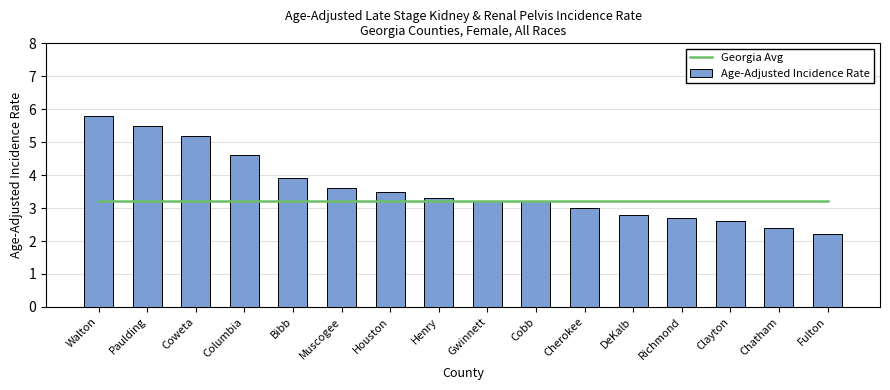

Which category has the lowest value in the Georgia Avg series?

Walton